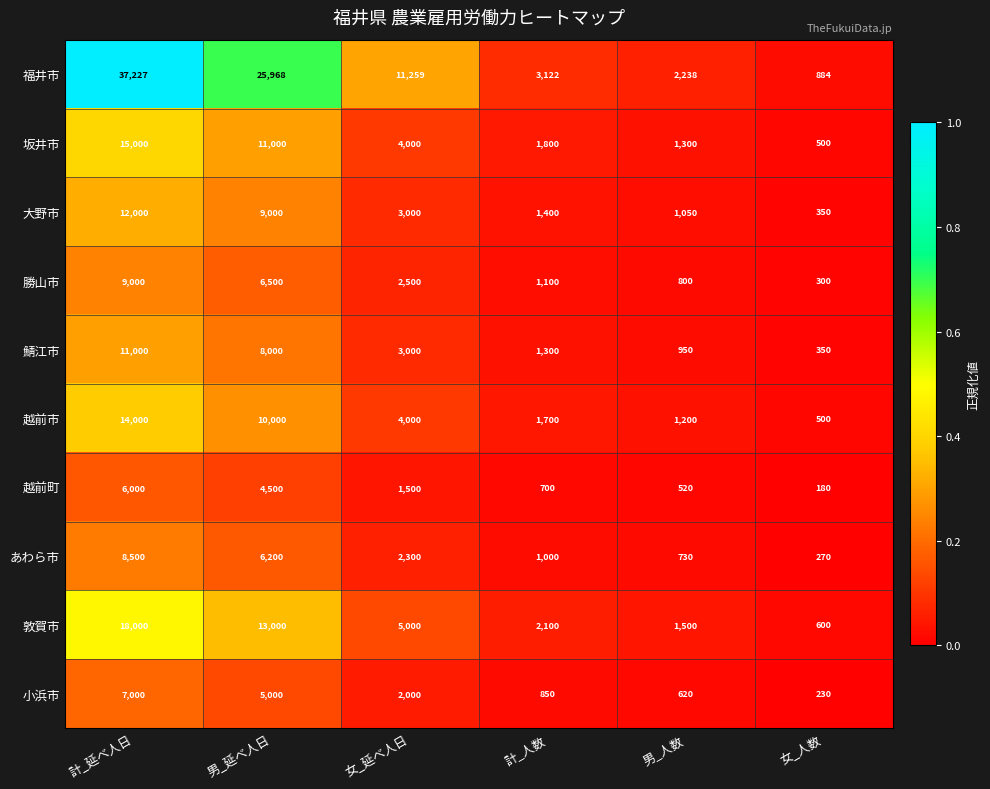

True or false: 福井市 has a value of 11259 at 女_延べ人日.

True